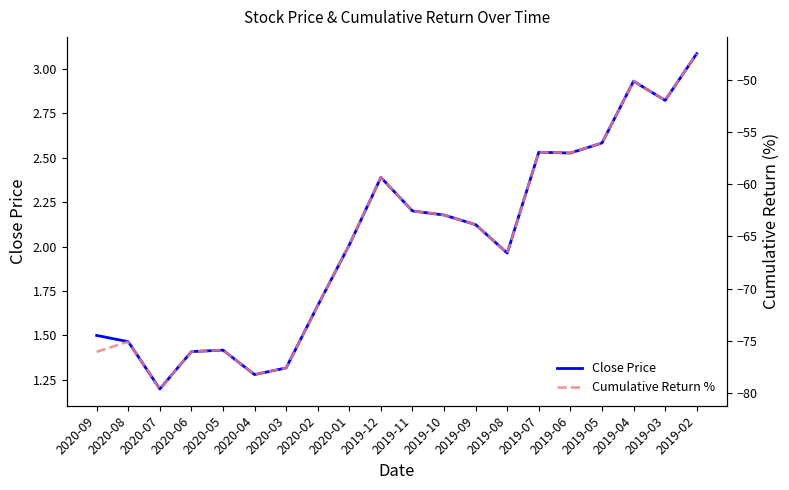

What is the value of the Cumulative Return % point at the 20th from the left?

-47.5